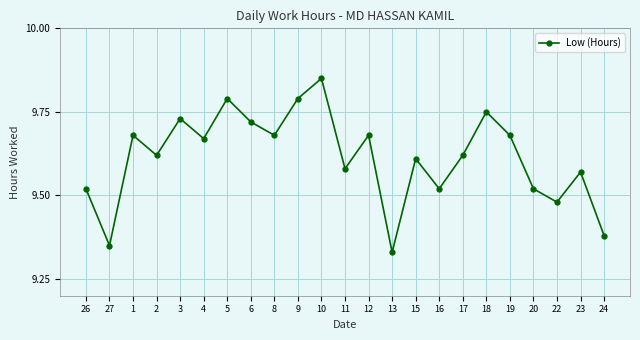

What is the label of the 7th point from the left?

5